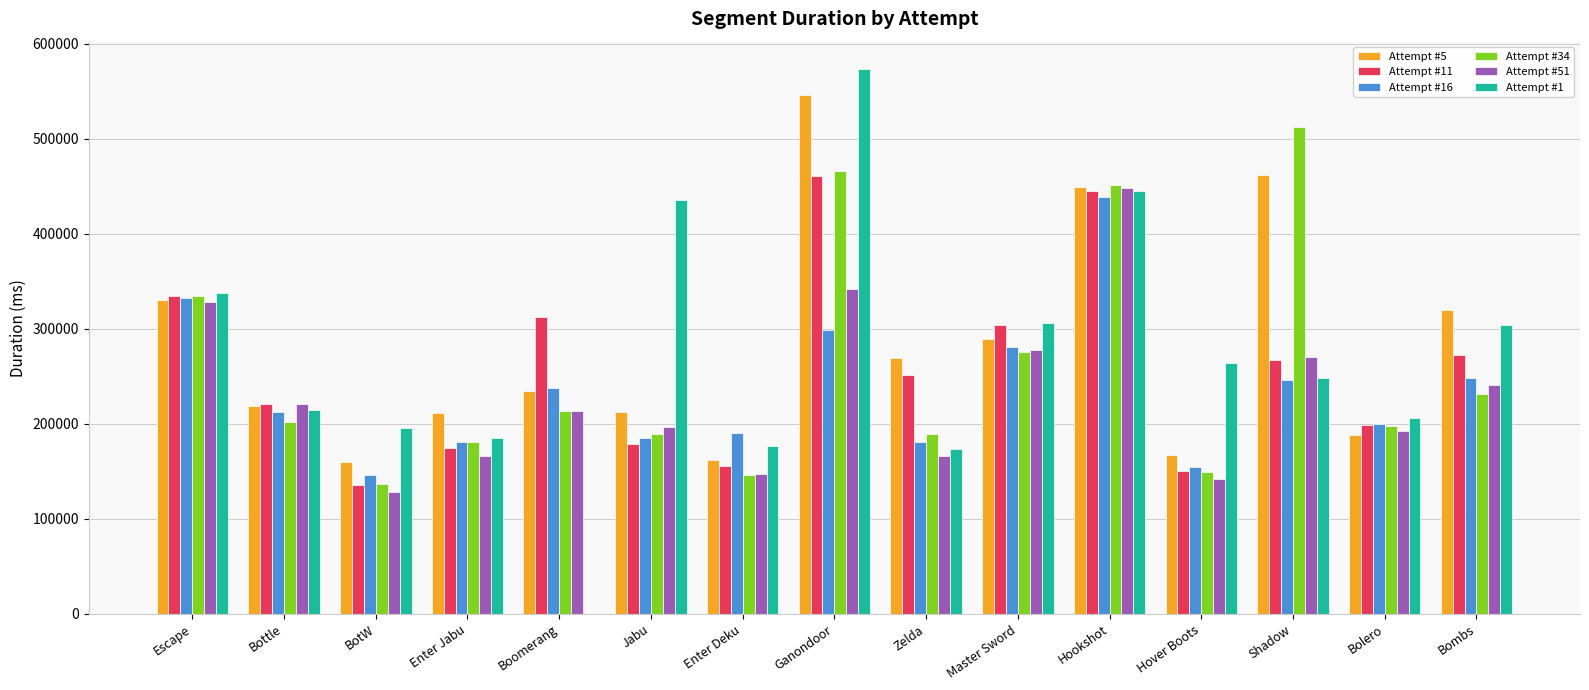

What is the total value across all series at Escape?

1997062